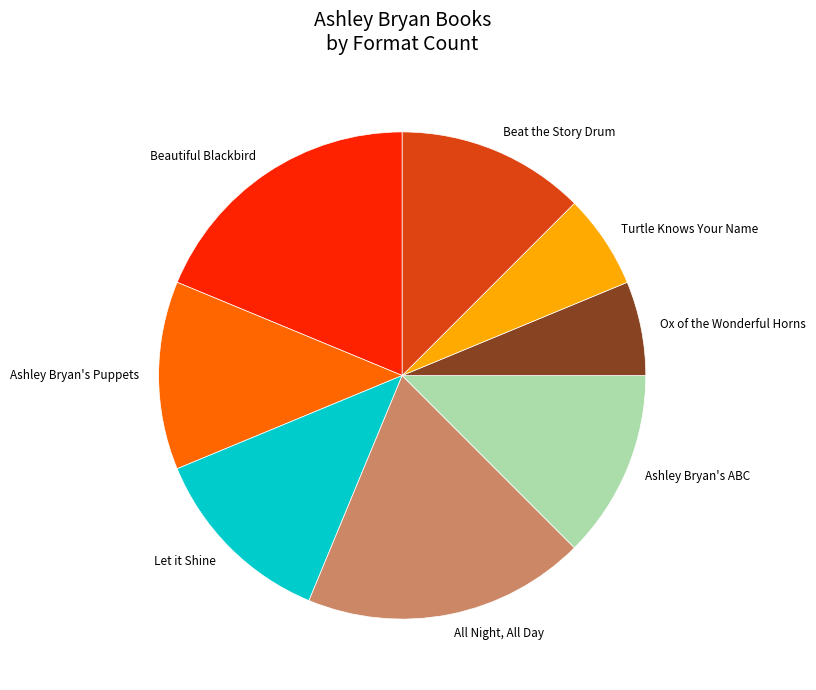

The Beautiful Blackbird slice represents 9% of the pie. True or false?

False